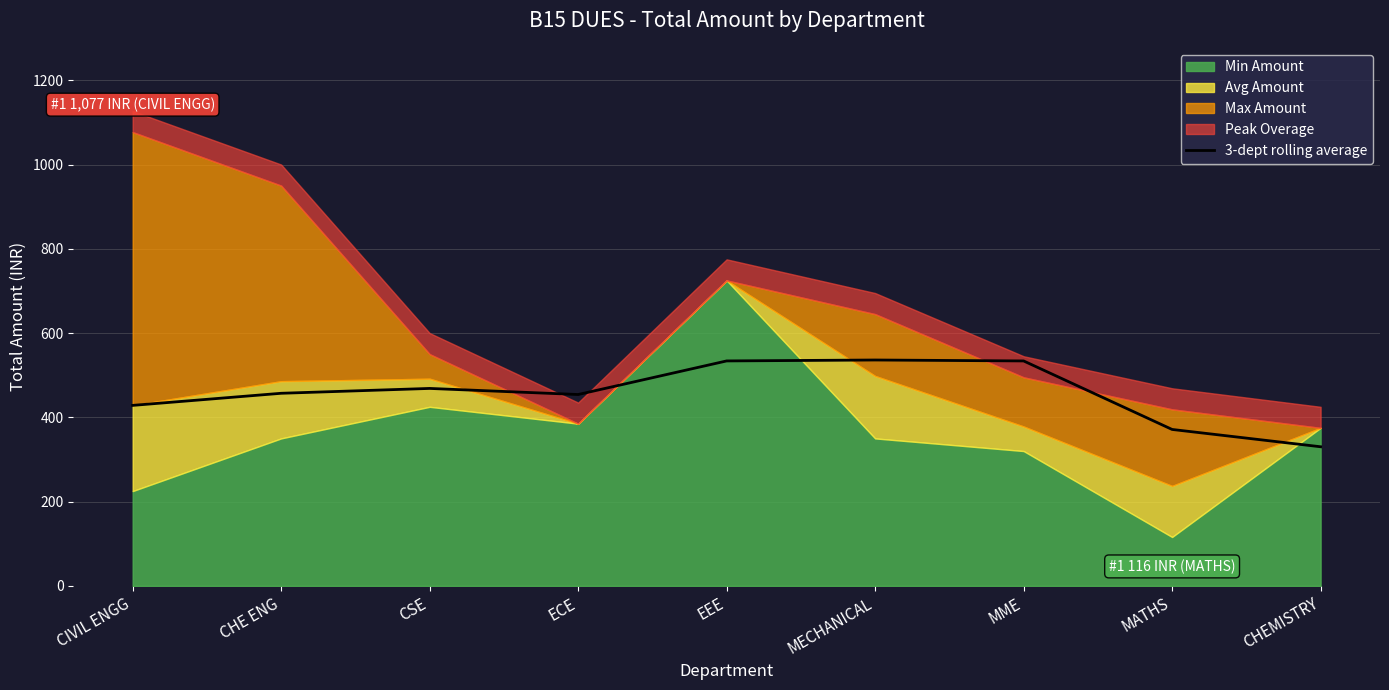

Where does the data first go above 457?

CHE ENG